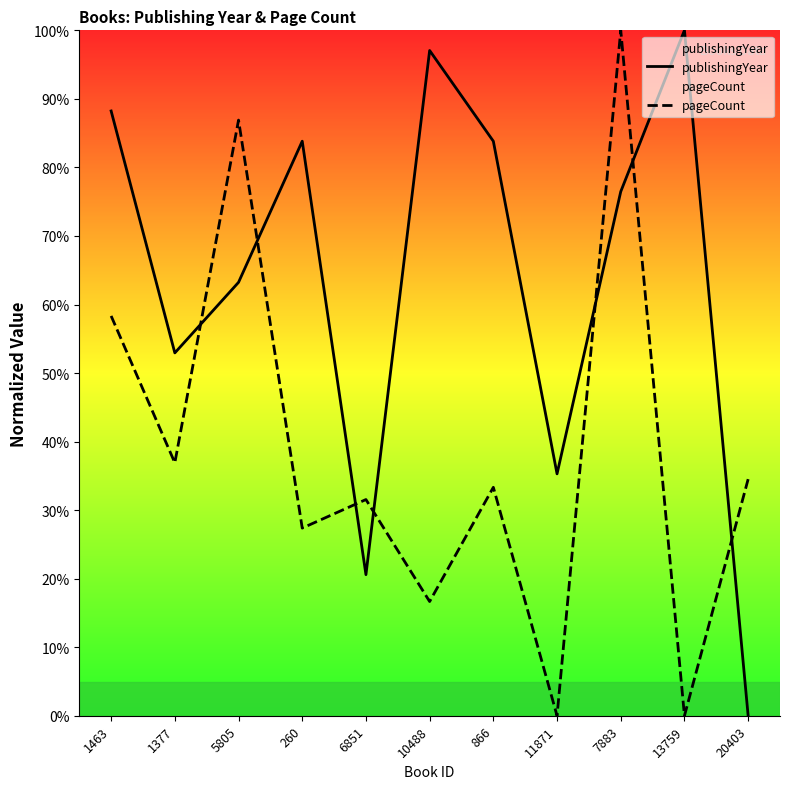

In pageCount, how many points are higher than both neighbors (excluding endpoints)?

4